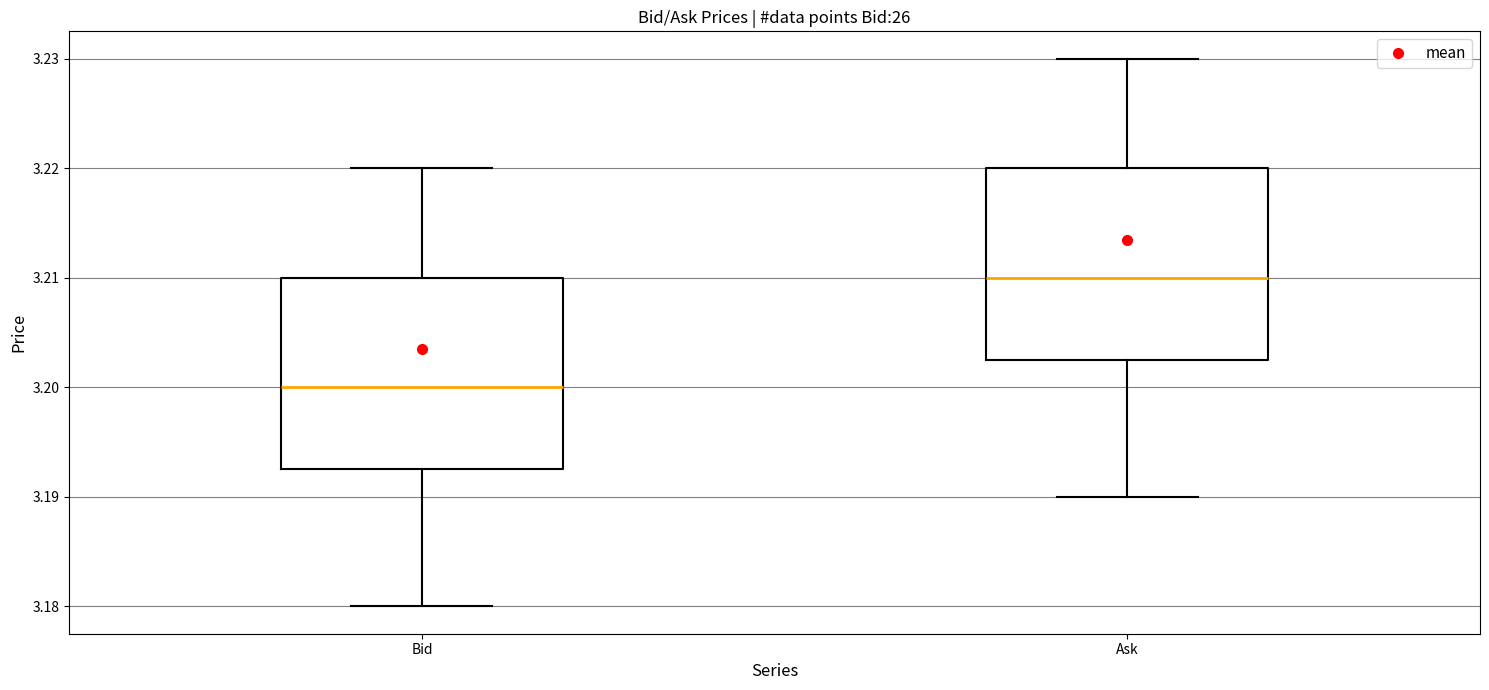

Where is the upper edge of the box for Bid on the y-axis? The values are not printed on the chart, so give them approximately, as read against the axis.

3.210